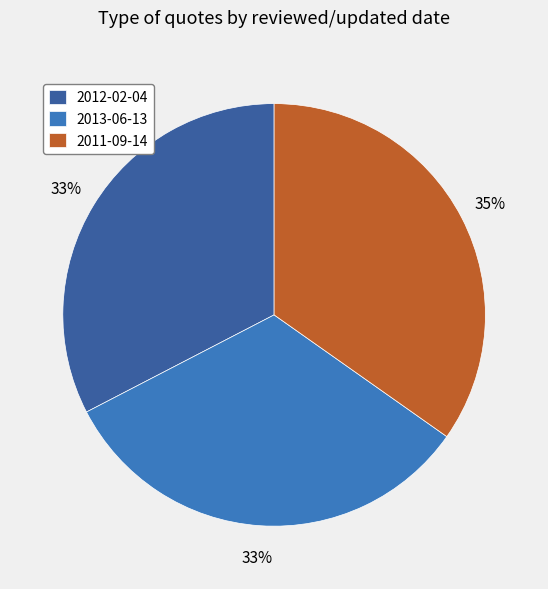

Approximately how many times larger is the value at 2013-06-13 compared to 2012-02-04?

1.0